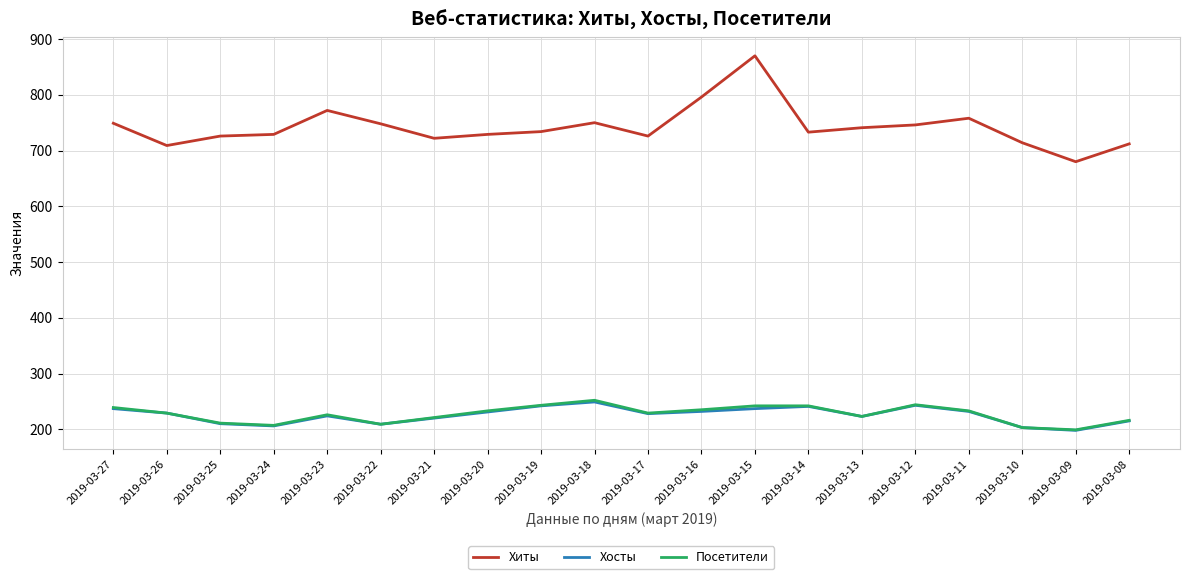

What is the total value across all series at 2019-03-11?

1223